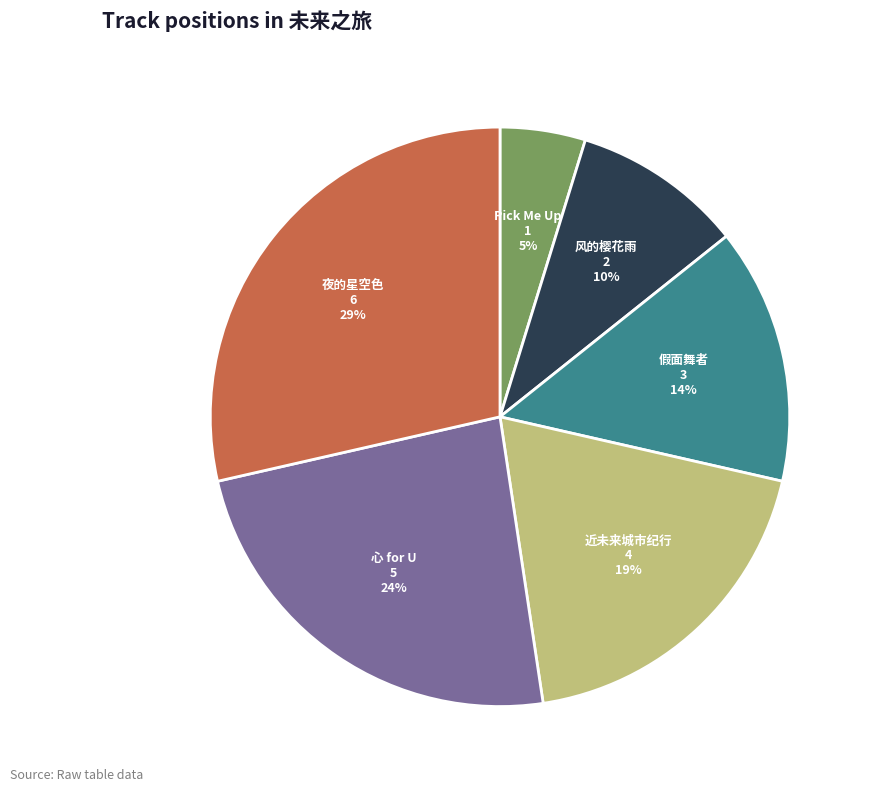

Is there any slice that represents more than half of the pie?

No